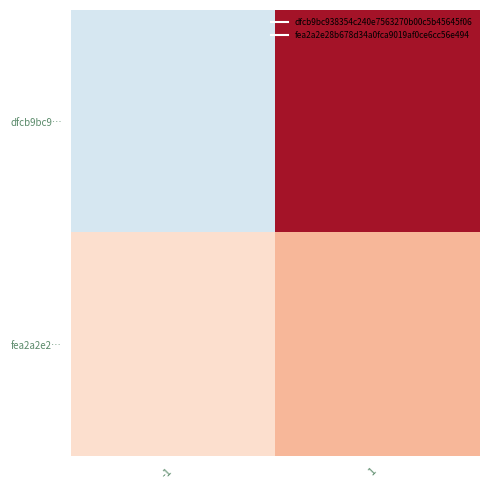

Which has a higher value, -1 or 1?

1